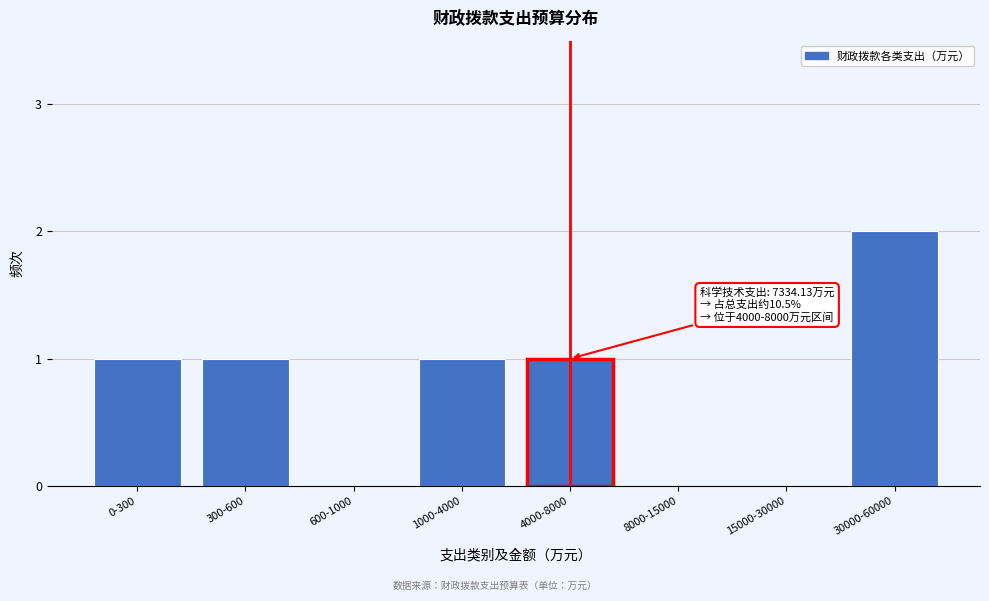

Which label corresponds to the largest value in the chart?

30000-60000